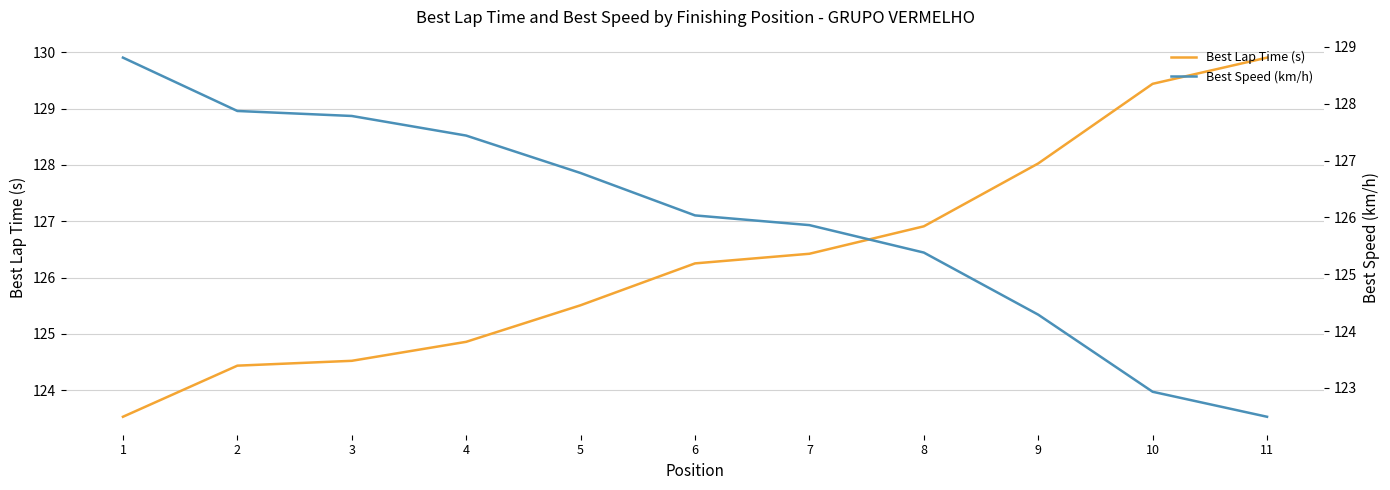

Reading left to right, transcribe all the data shown in this chart.

Best Lap Time (s): 123.5	124.4	124.5	124.9	125.5	126.3	126.4	126.9	128.0	129.4	129.9
Best Speed (km/h): 128.8	127.9	127.8	127.4	126.8	126.0	125.9	125.4	124.3	122.9	122.5